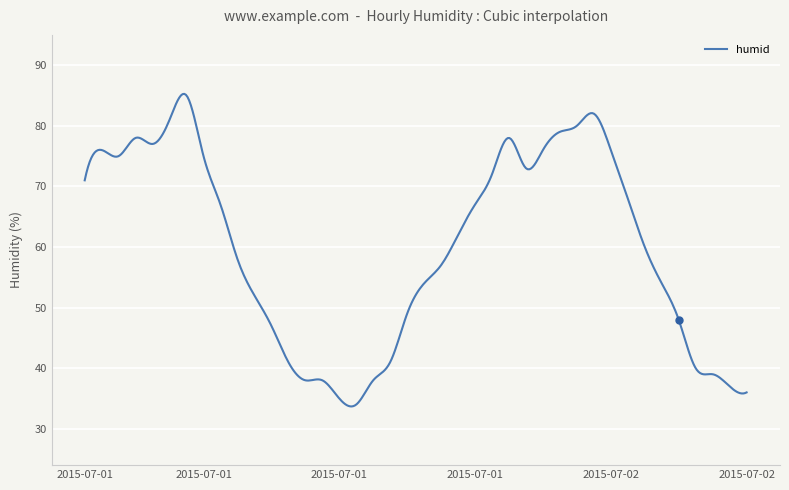

Count the number of data series in this chart.

1